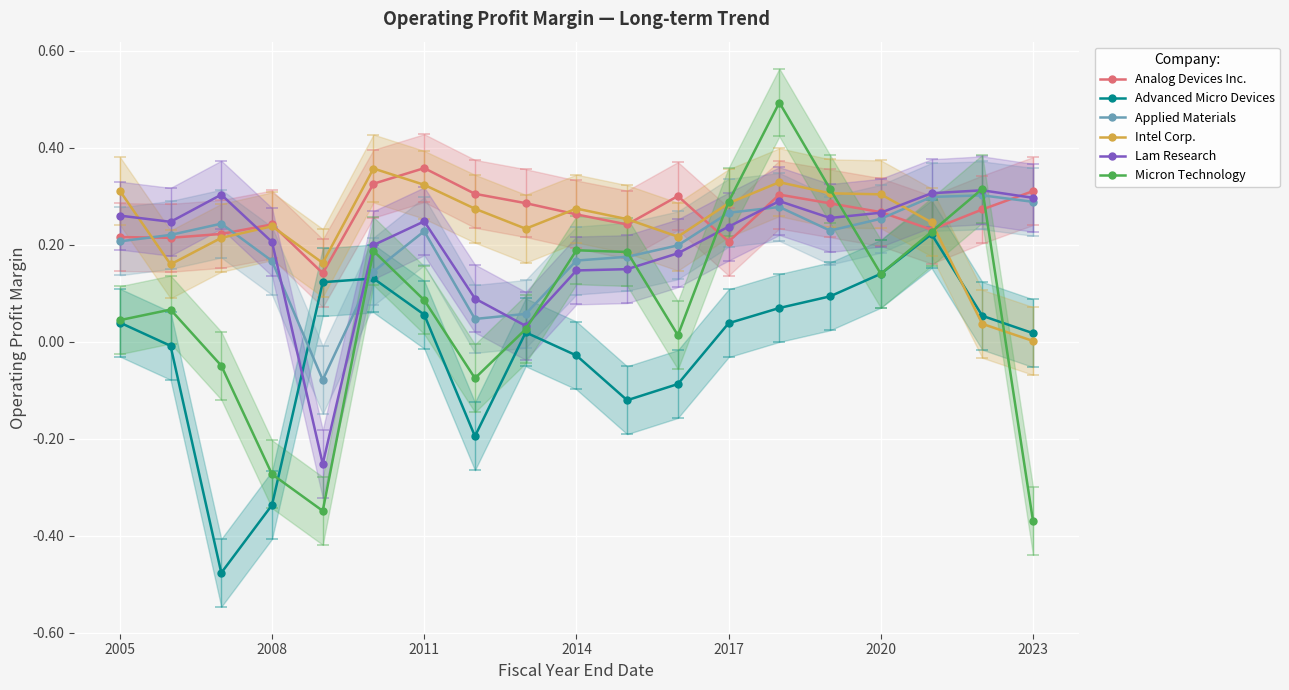

Which series has the widest spread of values?

Micron Technology